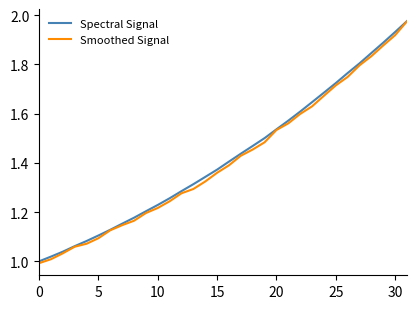

Which series has the largest range (max minus min)?

Smoothed Signal